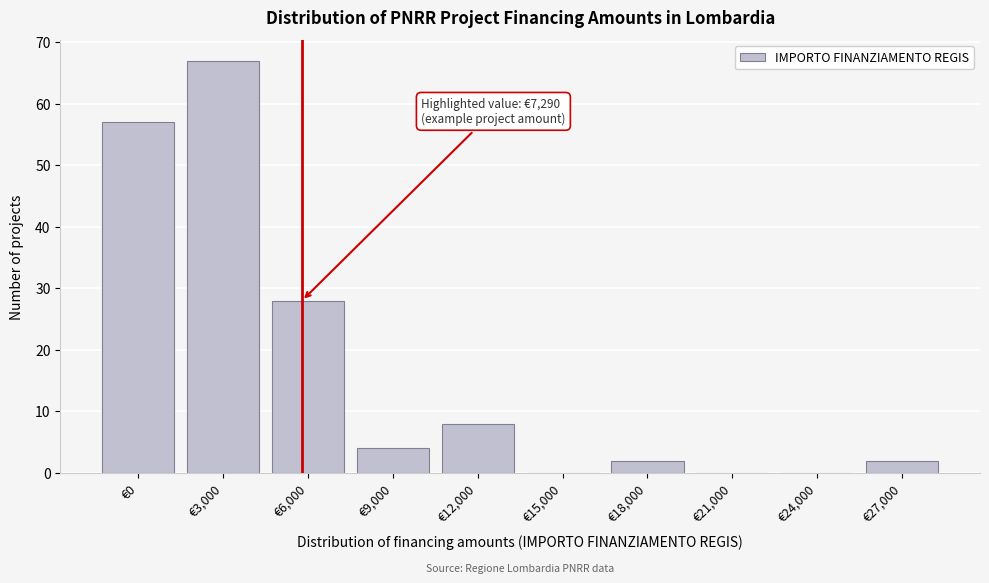

Reading right to left, what are all the values shown in this chart?

€27,000=2	€24,000=0	€21,000=0	€18,000=2	€15,000=0	€12,000=8	€9,000=4	€6,000=28	€3,000=67	€0=57